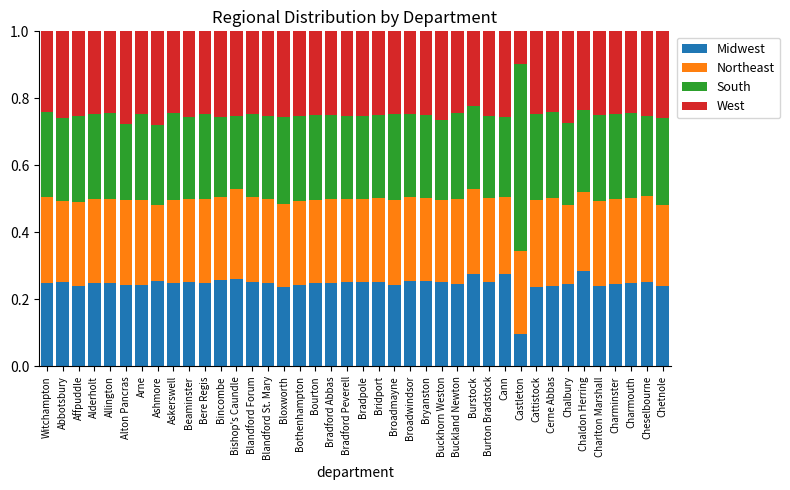

How many data points does each series have?

40